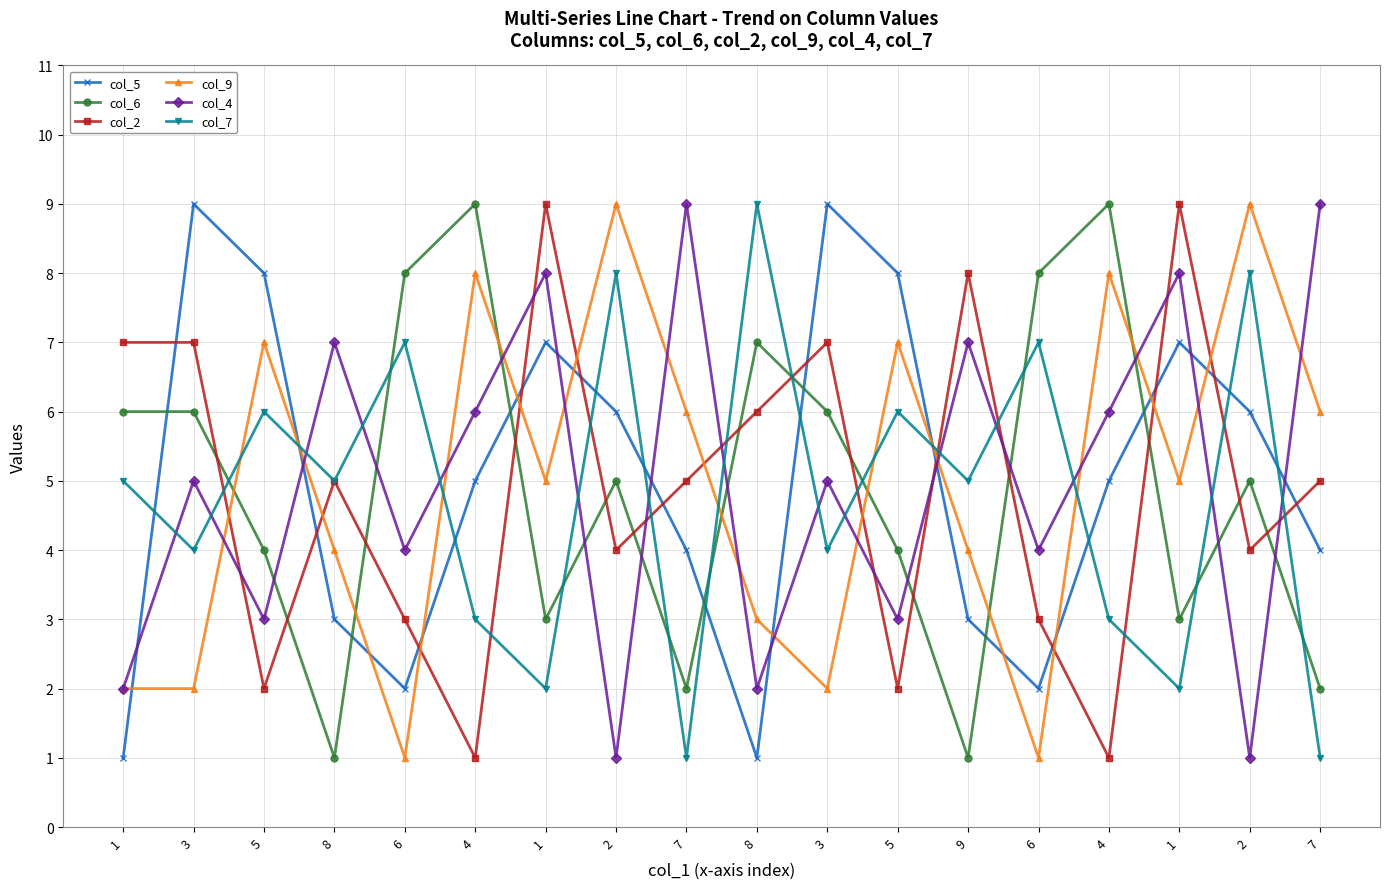

What is the label of the 13th point from the right?

4